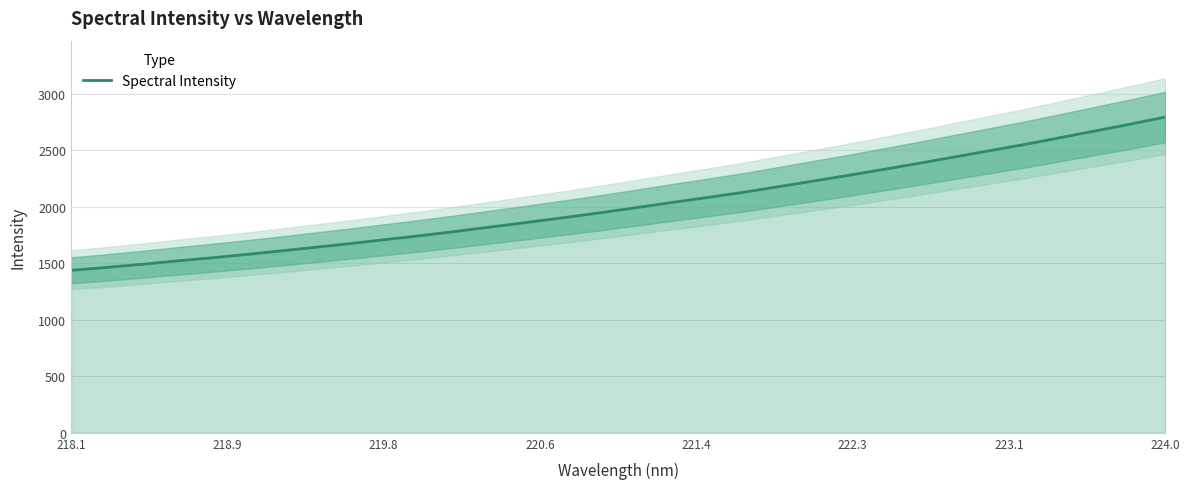

What is the lowest value of the Spectral Intensity series?

1438.4